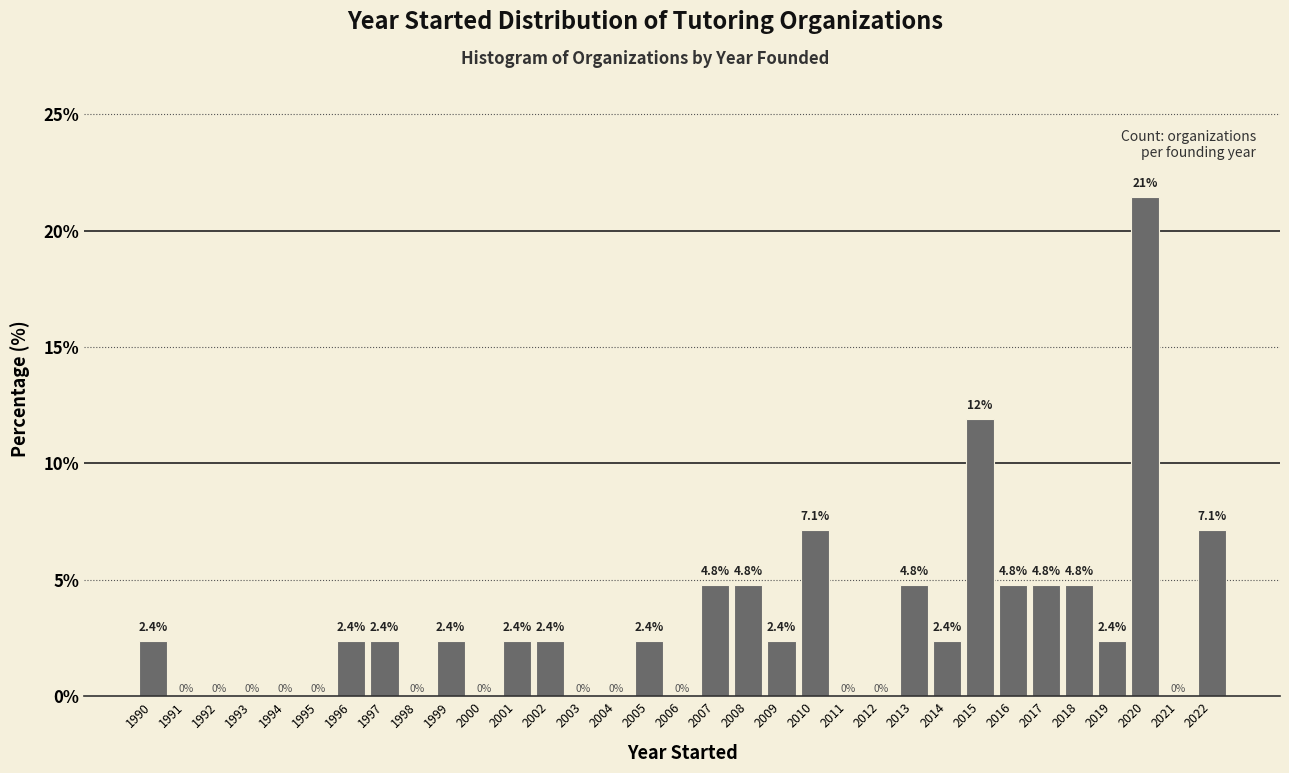

Reading left to right, list all the values displayed in this chart.

1990=2.4	1991=0.0	1992=0.0	1993=0.0	1994=0.0	1995=0.0	1996=2.4	1997=2.4	1998=0.0	1999=2.4	2000=0.0	2001=2.4	2002=2.4	2003=0.0	2004=0.0	2005=2.4	2006=0.0	2007=4.8	2008=4.8	2009=2.4	2010=7.1	2011=0.0	2012=0.0	2013=4.8	2014=2.4	2015=11.9	2016=4.8	2017=4.8	2018=4.8	2019=2.4	2020=21.4	2021=0.0	2022=7.1